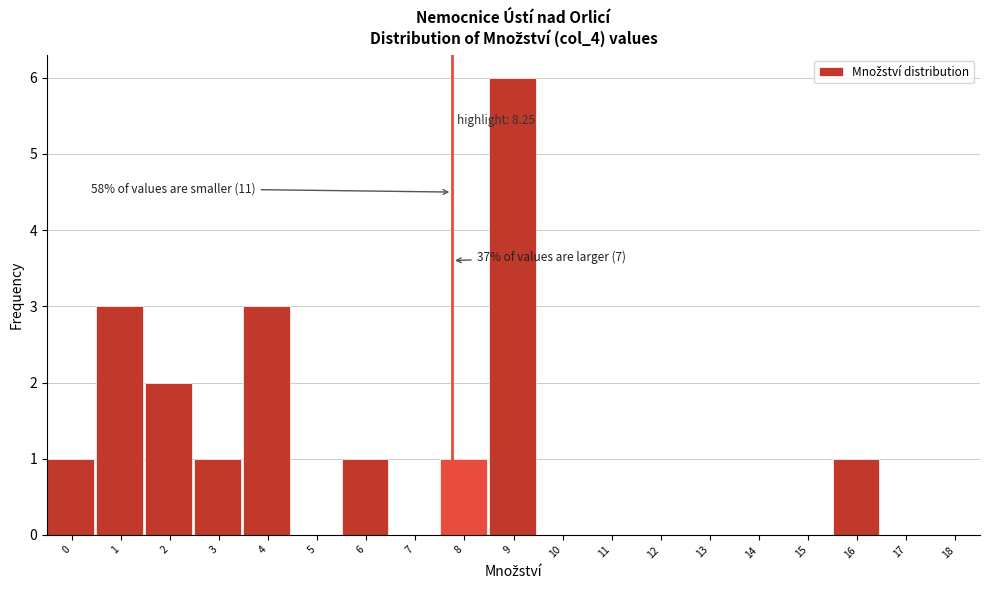

Reading left to right, transcribe all the data shown in this chart.

0=1	1=3	2=2	3=1	4=3	5=0	6=1	7=0	8=1	9=6	10=0	11=0	12=0	13=0	14=0	15=0	16=1	17=0	18=0